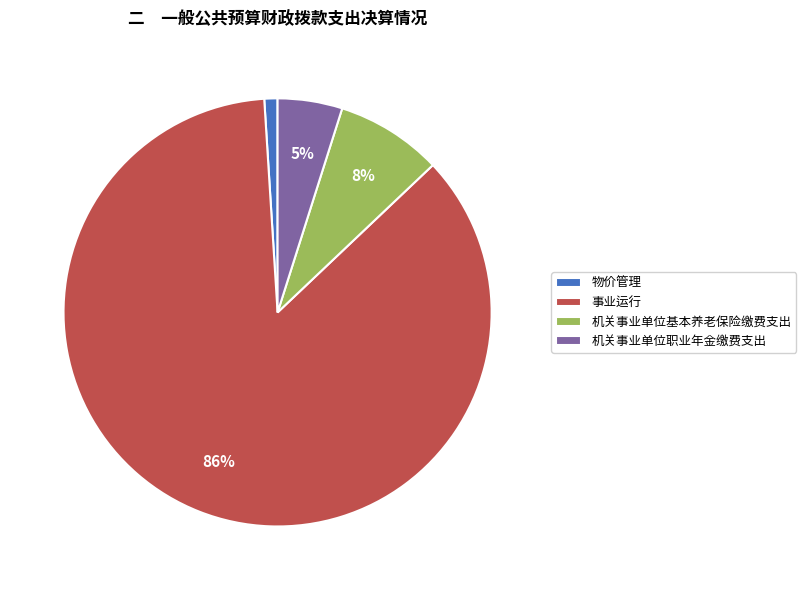

Count the number of slices in the pie.

4